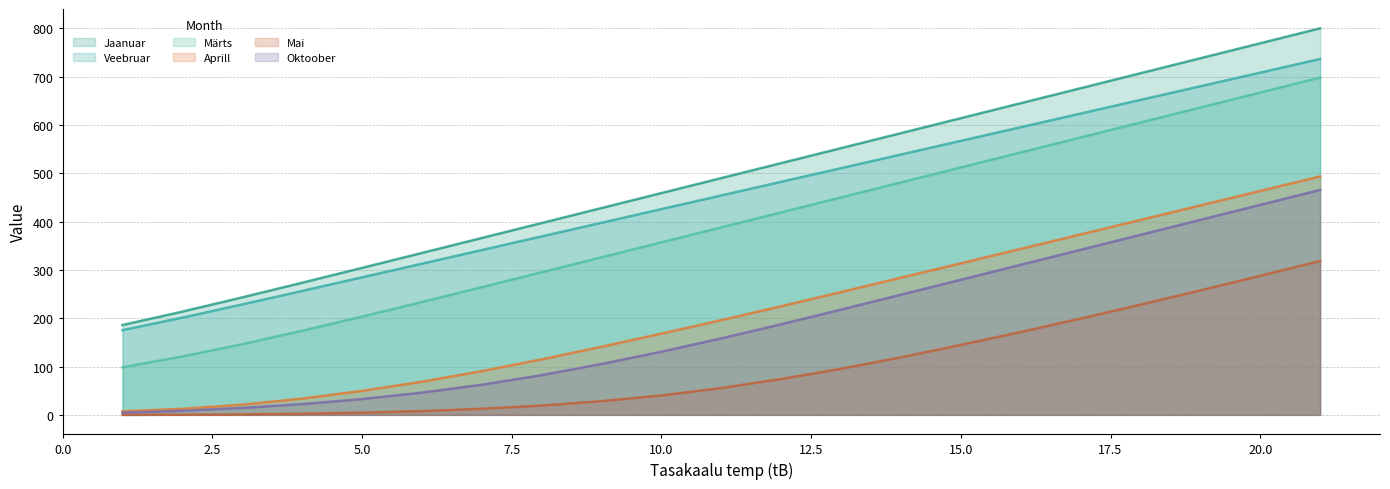

What are all the series names shown in the legend?

Jaanuar, Veebruar, Märts, Aprill, Mai, Oktoober